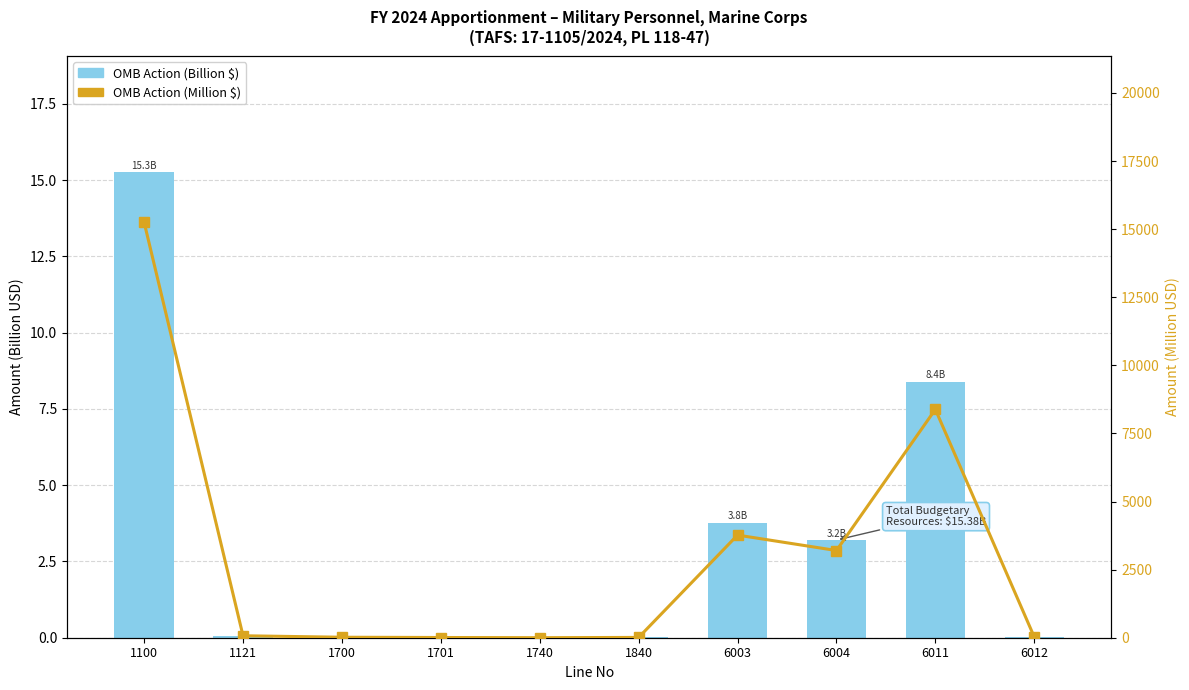

What is the difference between the OMB Action (Billion $) values at 1100 and 6011?

6.9